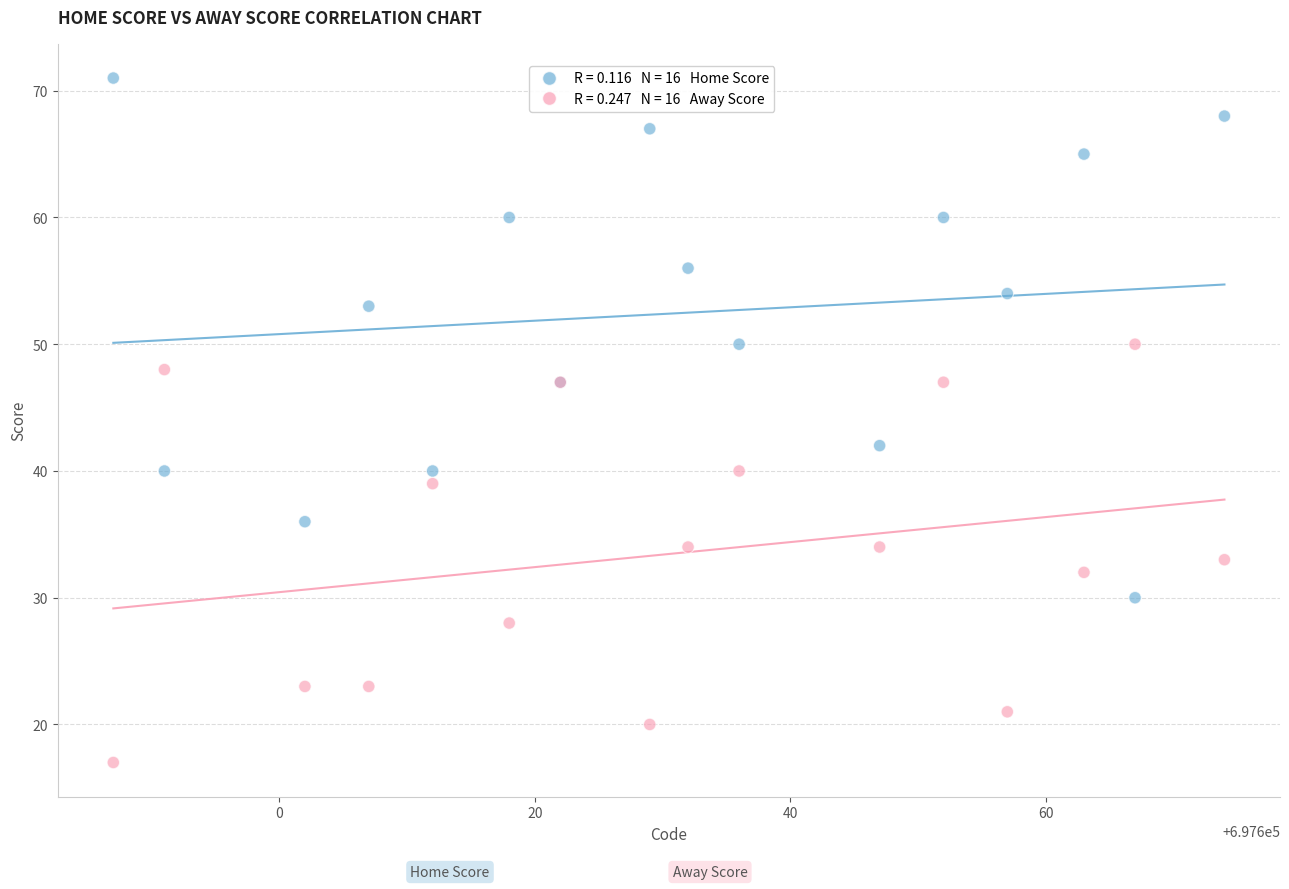

Across all series, what Y value is closest to 44?

42